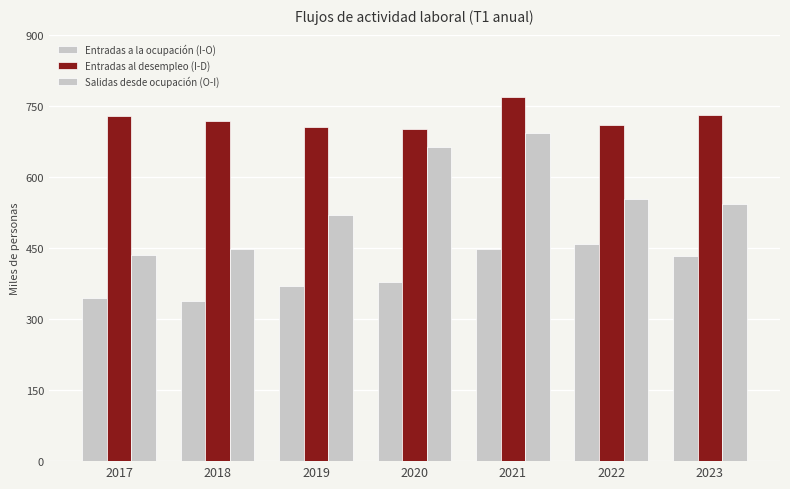

How many values in the Entradas a la ocupación (I-O) series are below 378?

3